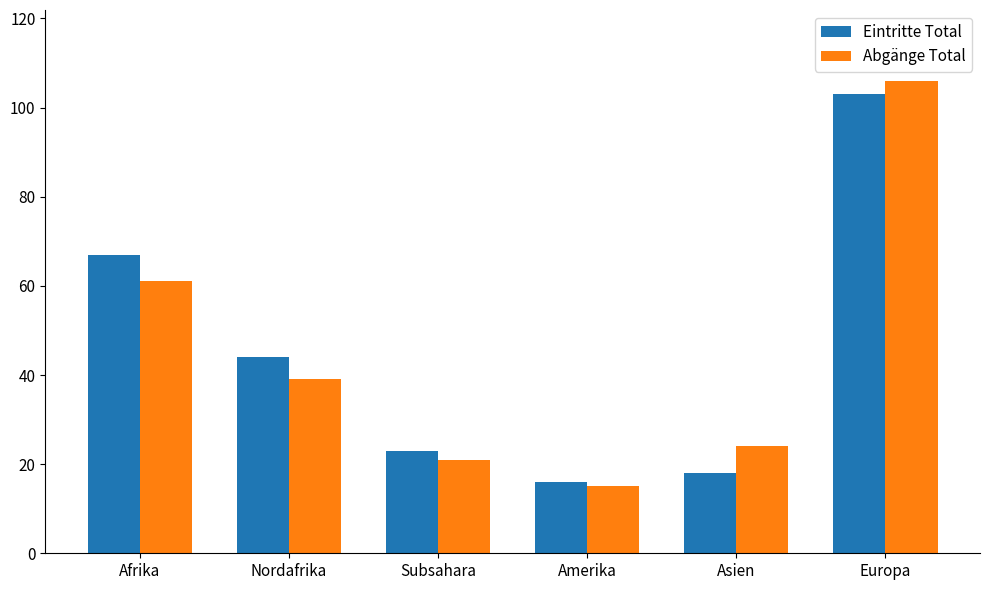

How many groups of bars are there?

6